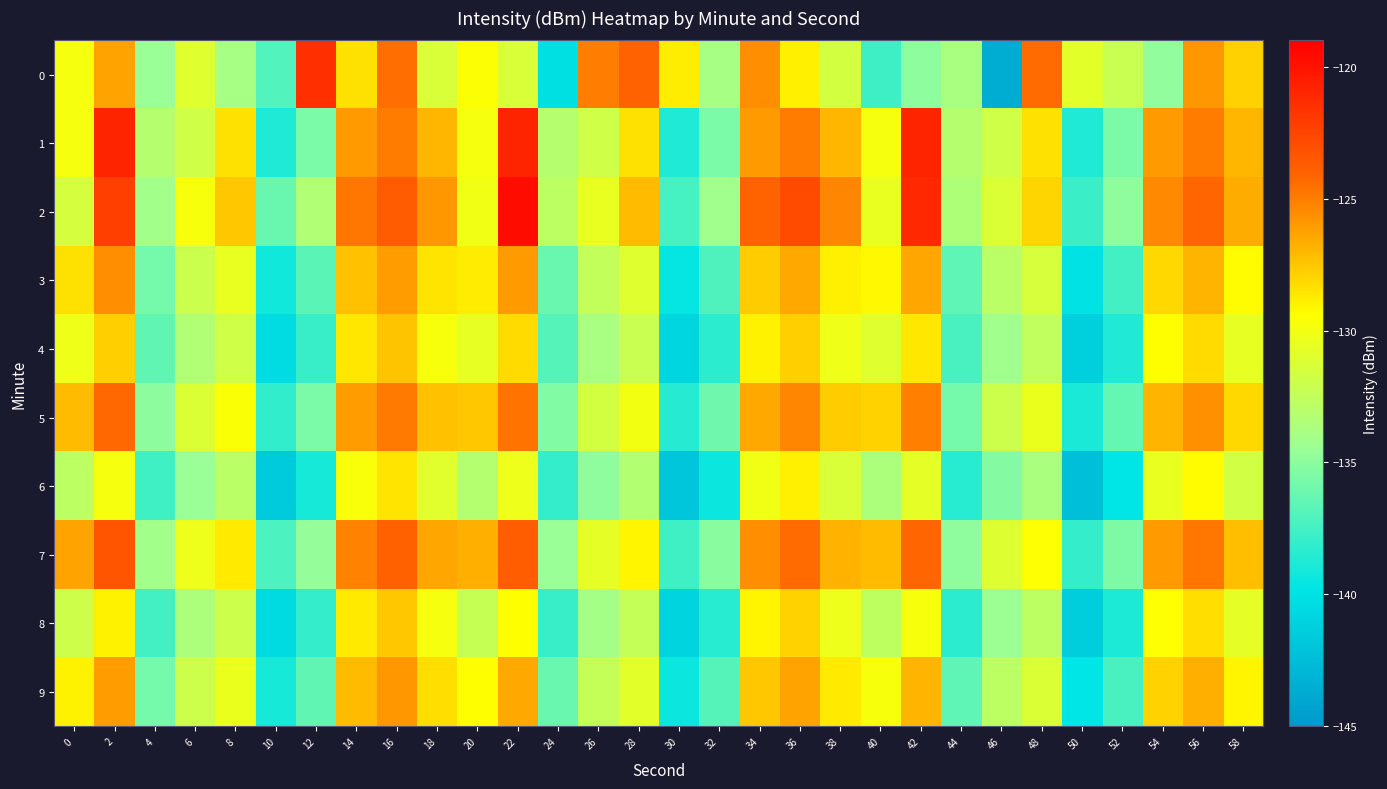

Rank the series at 46 from lowest to highest value.

0, 6, 8, 4, 3, 9, 5, 1, 2, 7